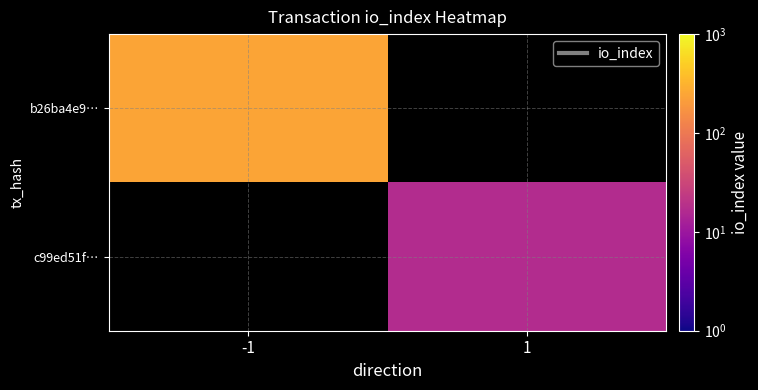

List the series in order of their overall mean, lowest first.

b26ba4e9…, c99ed51f…